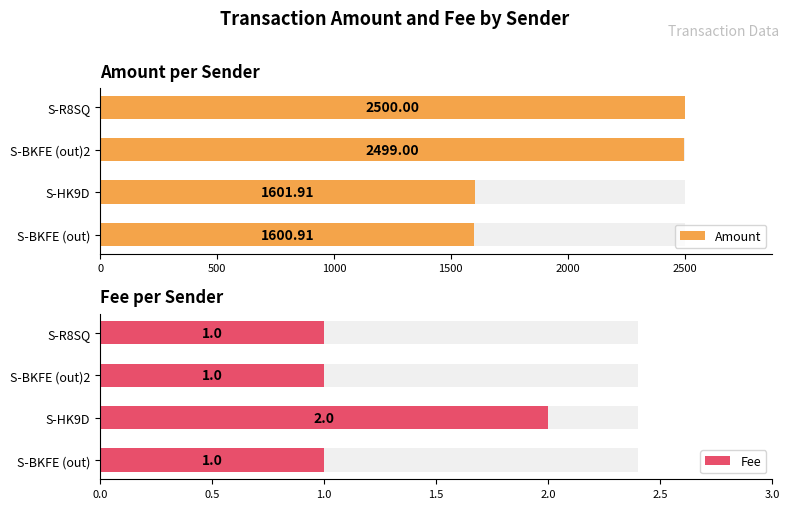

At how many categories does at least one series exceed 1862?

2